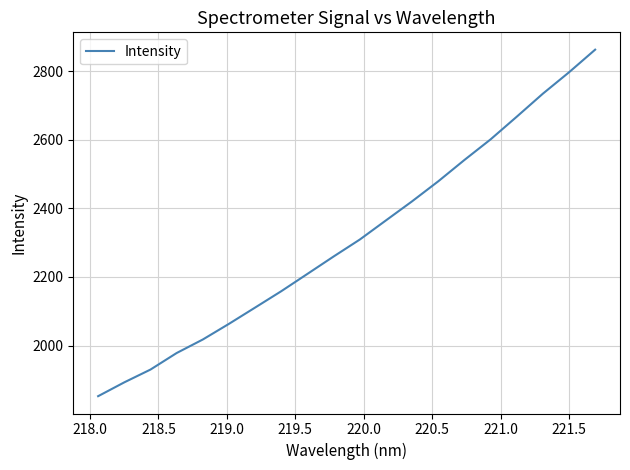

What is the difference between the maximum and minimum values?

1009.9